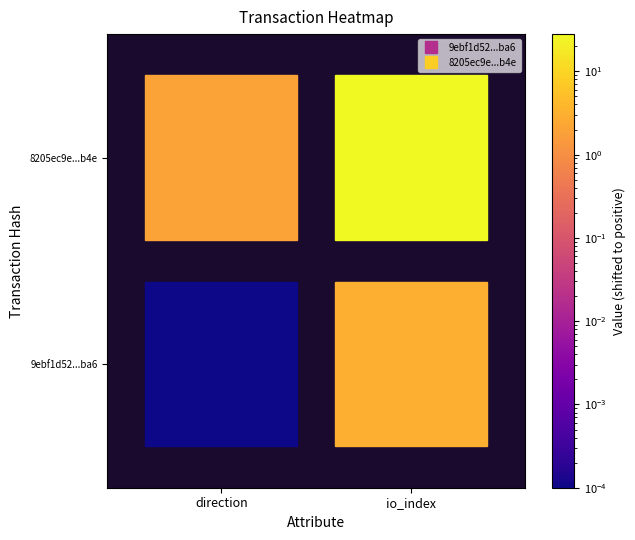

What is the sum of the 8205ec9e7e096297930af772b27c1e5fb7e024b values at 0 and 1?

28